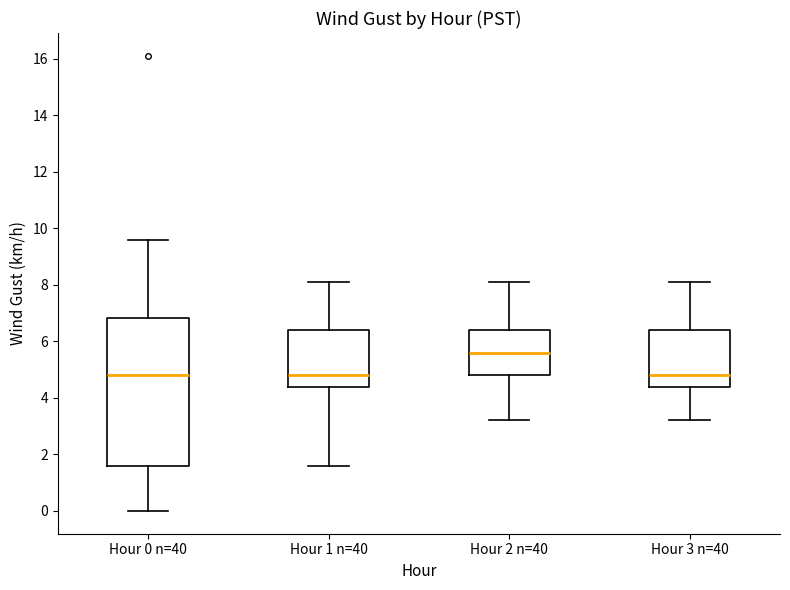

Which box is the tallest, from its lower edge to its upper edge?

Hour 0 n=40